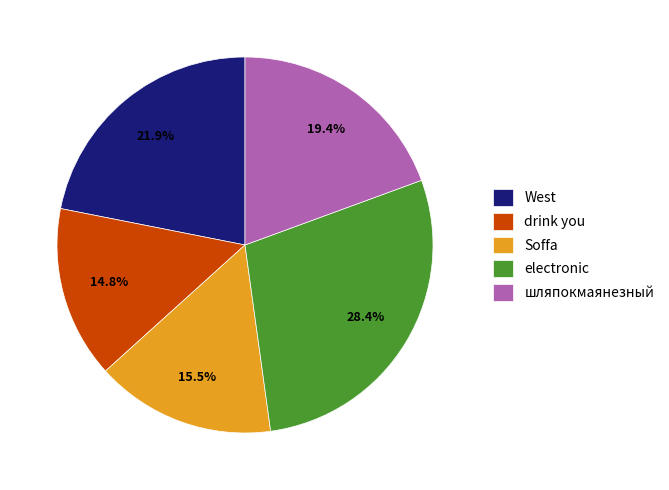

Approximately how many times larger is the value at Soffa compared to шляпокмаянезный?

0.8